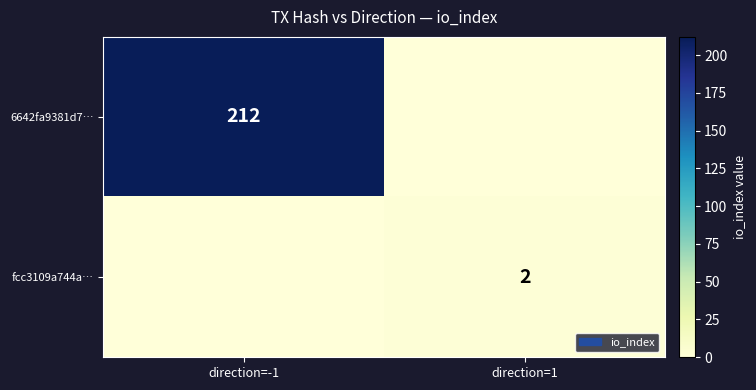

The fcc3109a744a… series shows 3 at direction=1. True or false?

False